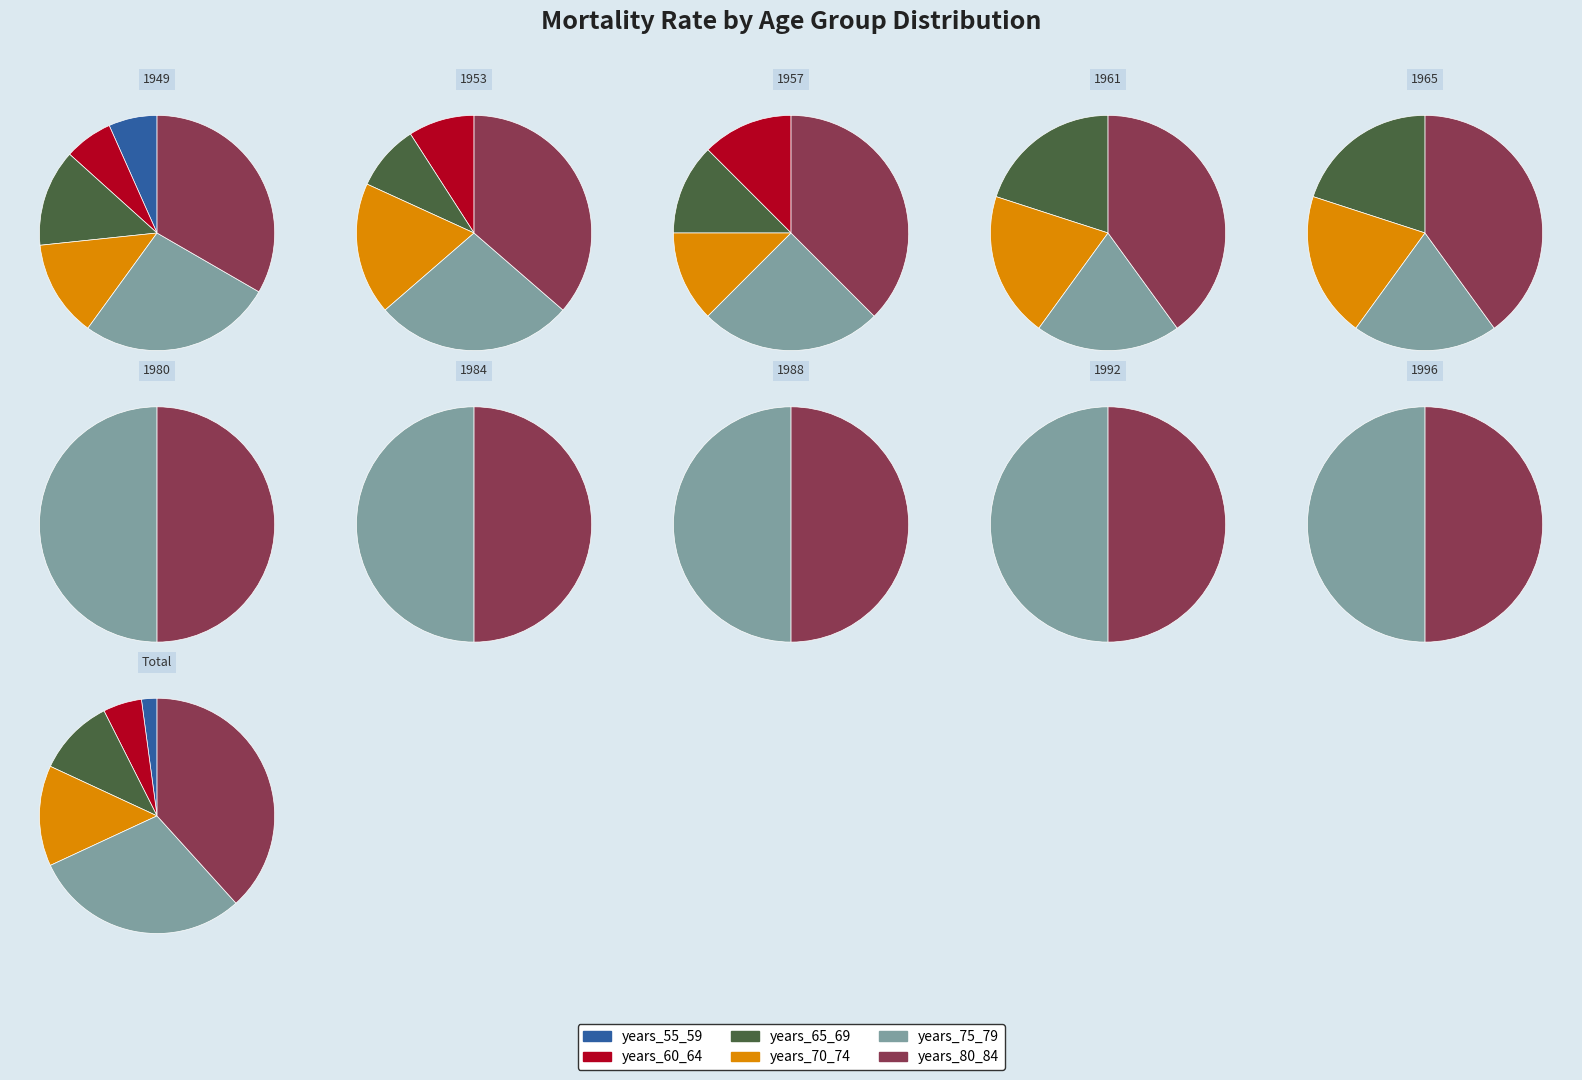

How many slices are in this pie chart?

40